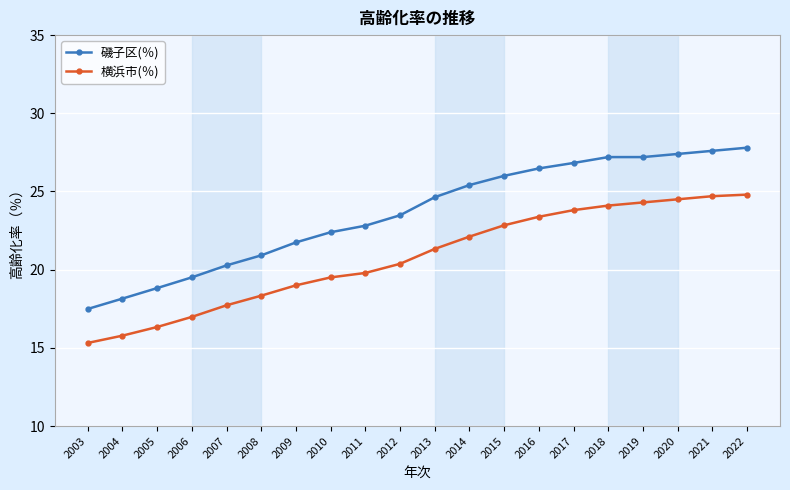

What is the difference between the maximum and second lowest values in the 横浜市(％) series?

9.0